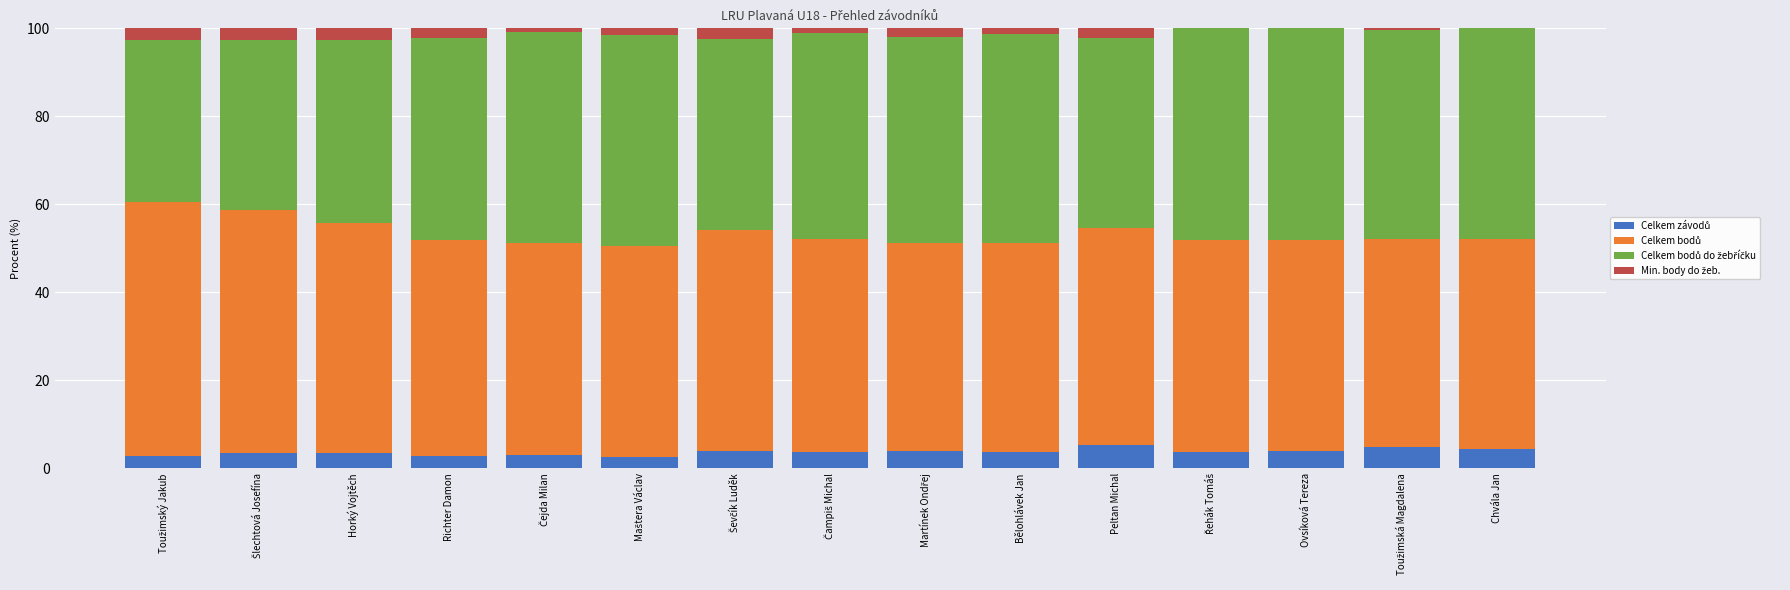

What is the total value across all series at Richter Damon?

100.0